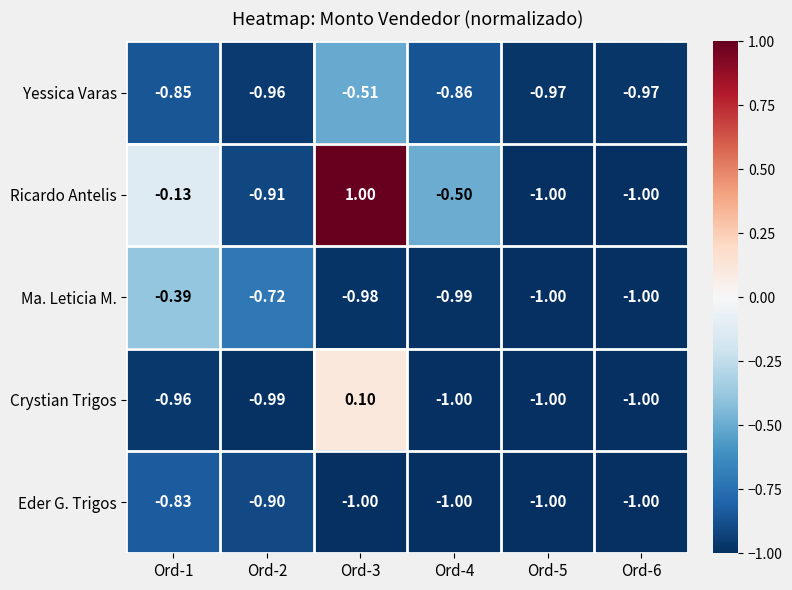

Which series has the largest total across all categories?

Ricardo Antelis